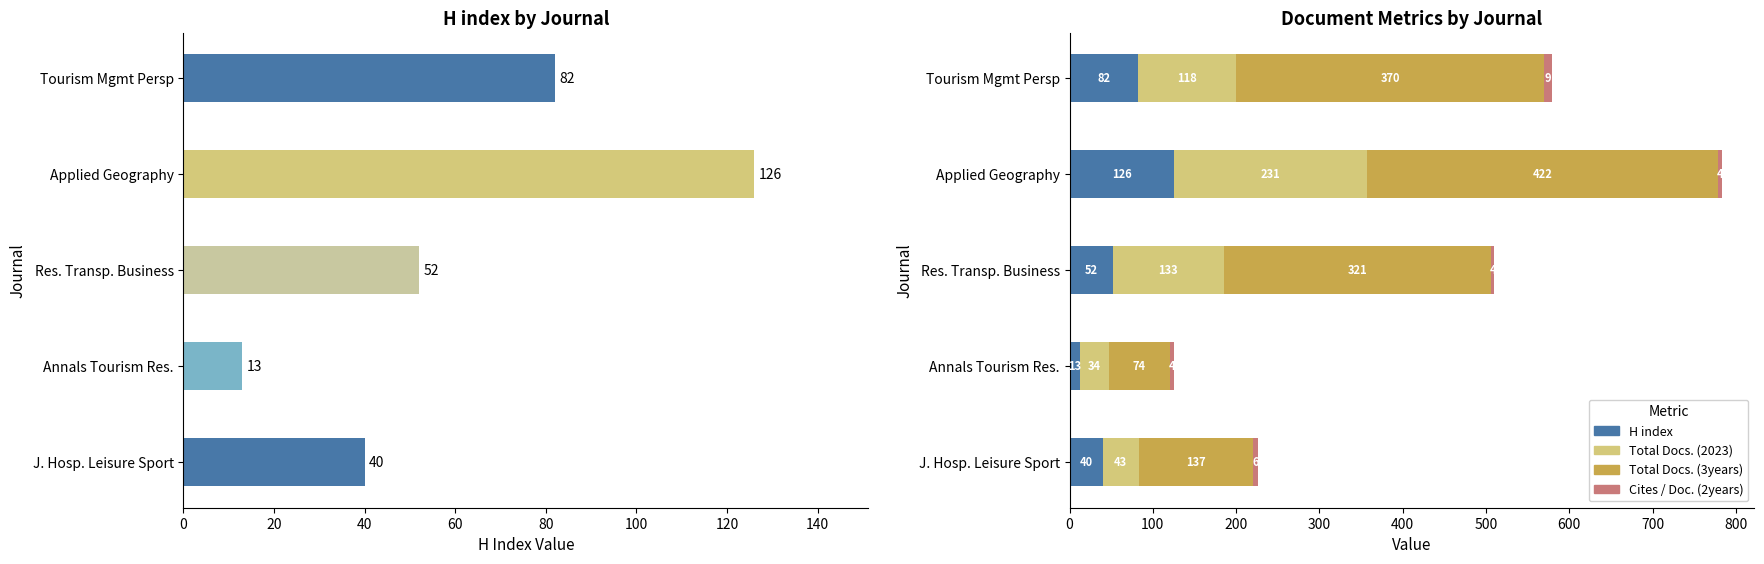

The value of Total Docs. (3years) at Tourism Mgmt Persp is 173. True or false?

False